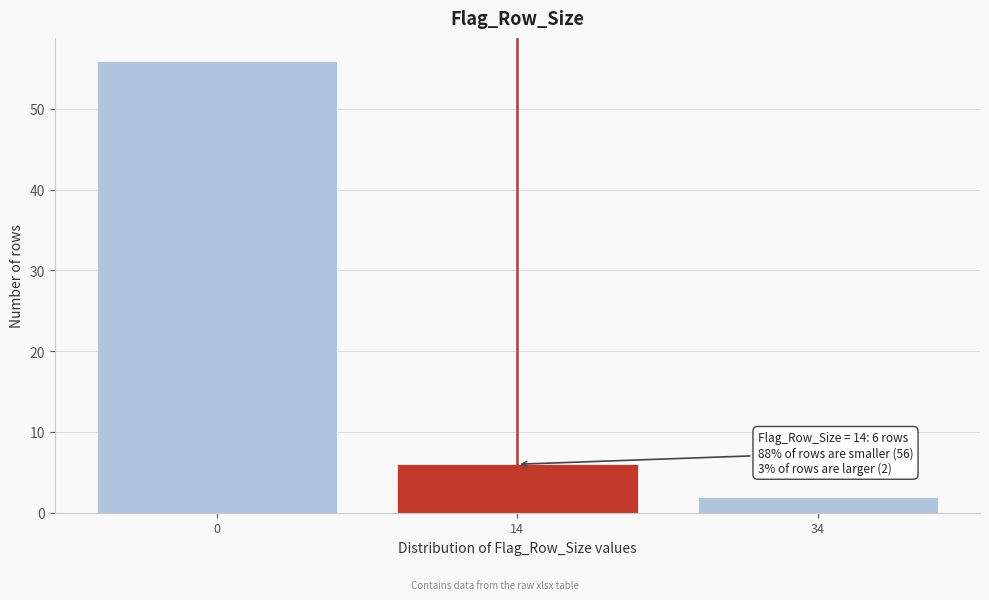

Reading right to left, list all the values displayed in this chart.

34=2	14=6	0=56